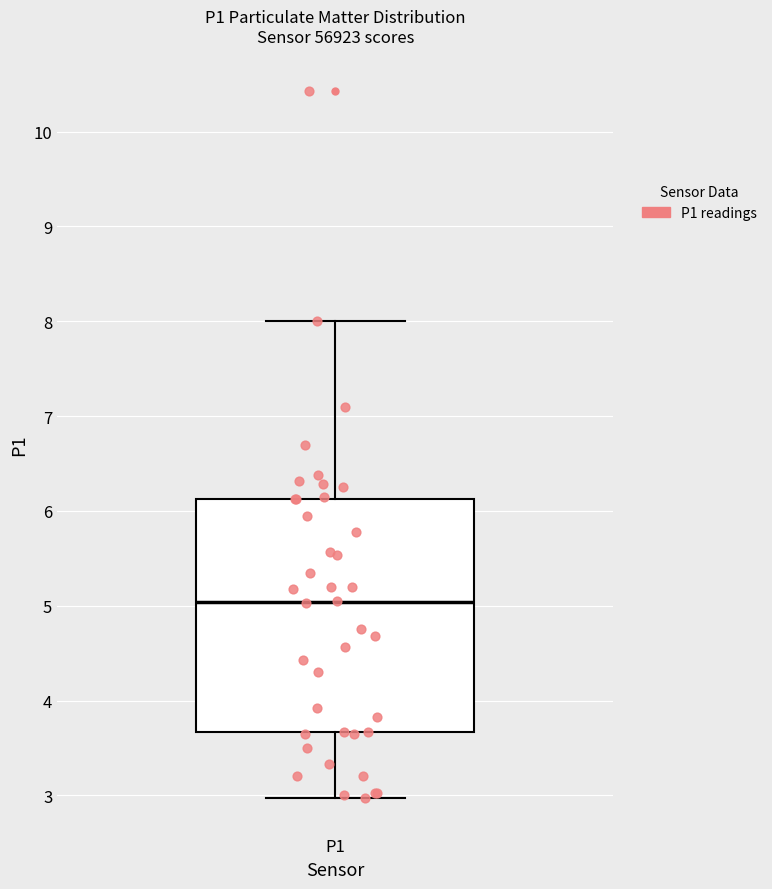

Where is the lower edge of the box for P1 on the y-axis? The values are not printed on the chart, so give them approximately, as read against the axis.

3.7